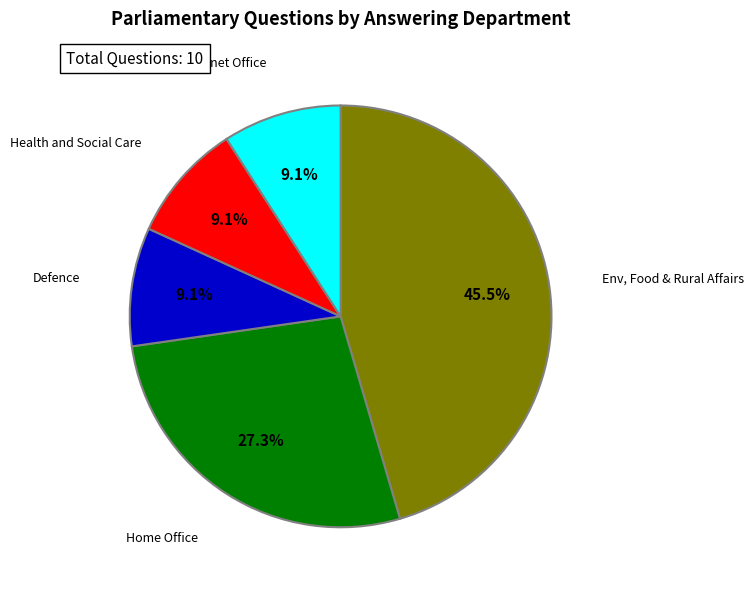

Count the number of slices in the pie.

5